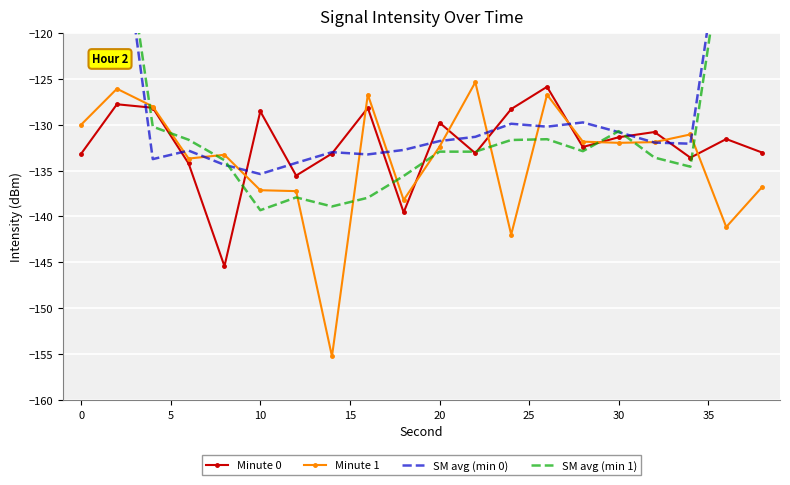

What value does the Minute 0 series have at 10?

-128.5